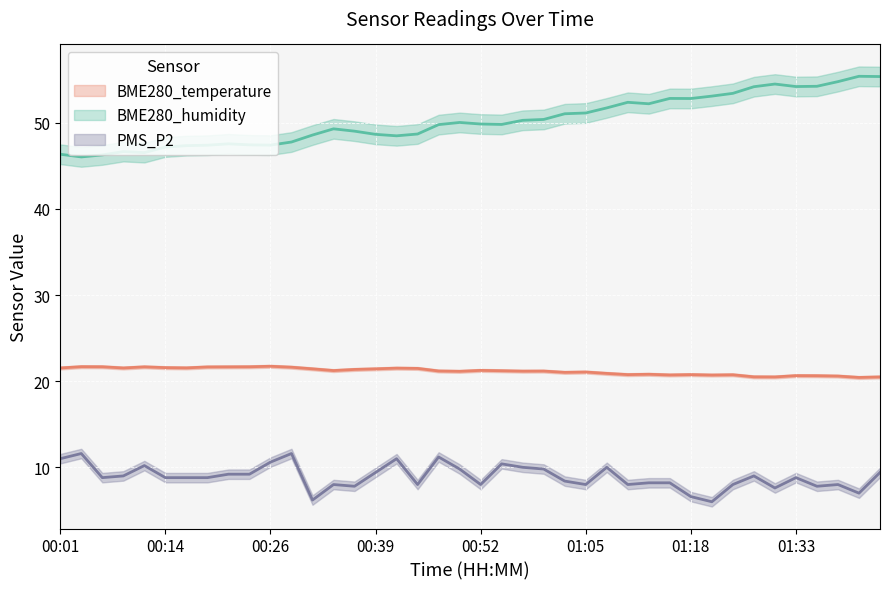

At which label does PMS_P2 first exceed 8?

00:01